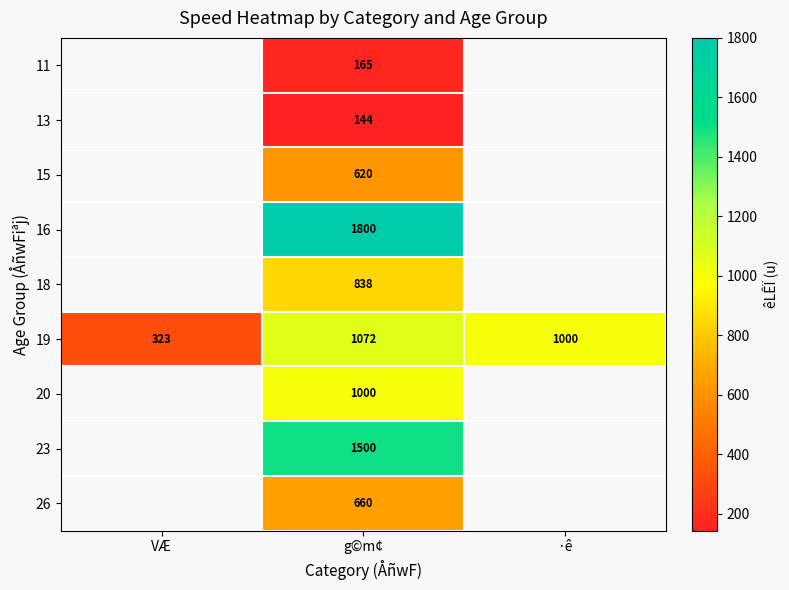

Which category has the highest value in the 19 series?

g©m¢